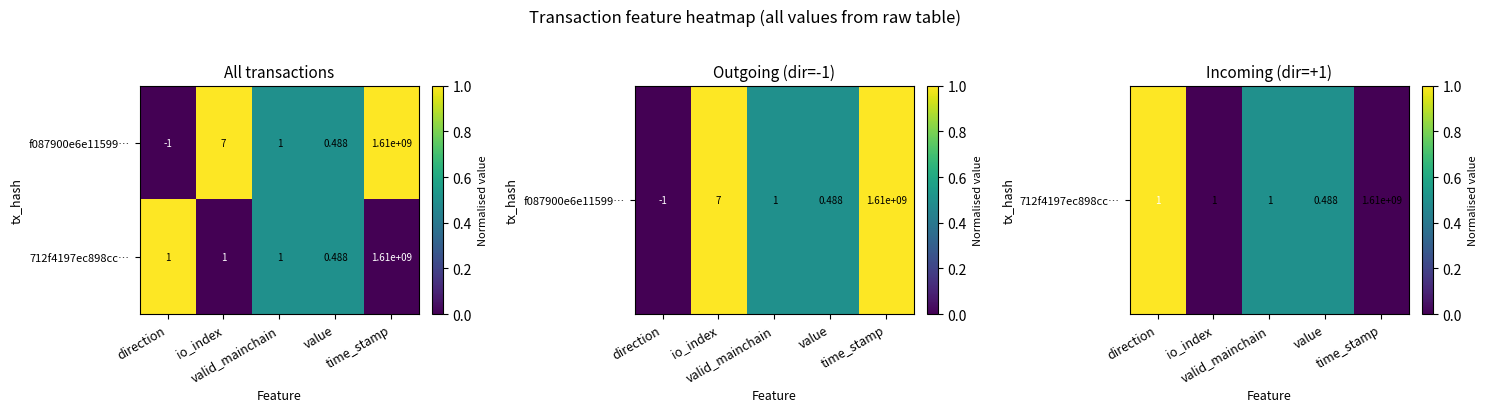

How many categories are shown in the chart?

5